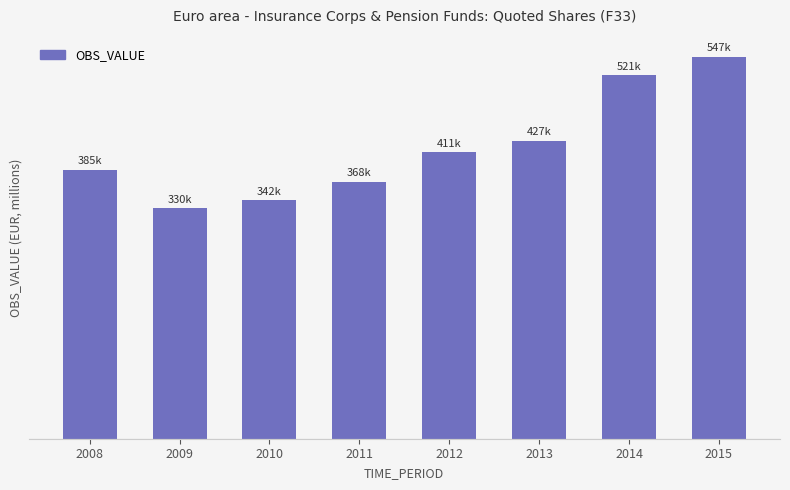

Does the chart contain stacked bars?

No